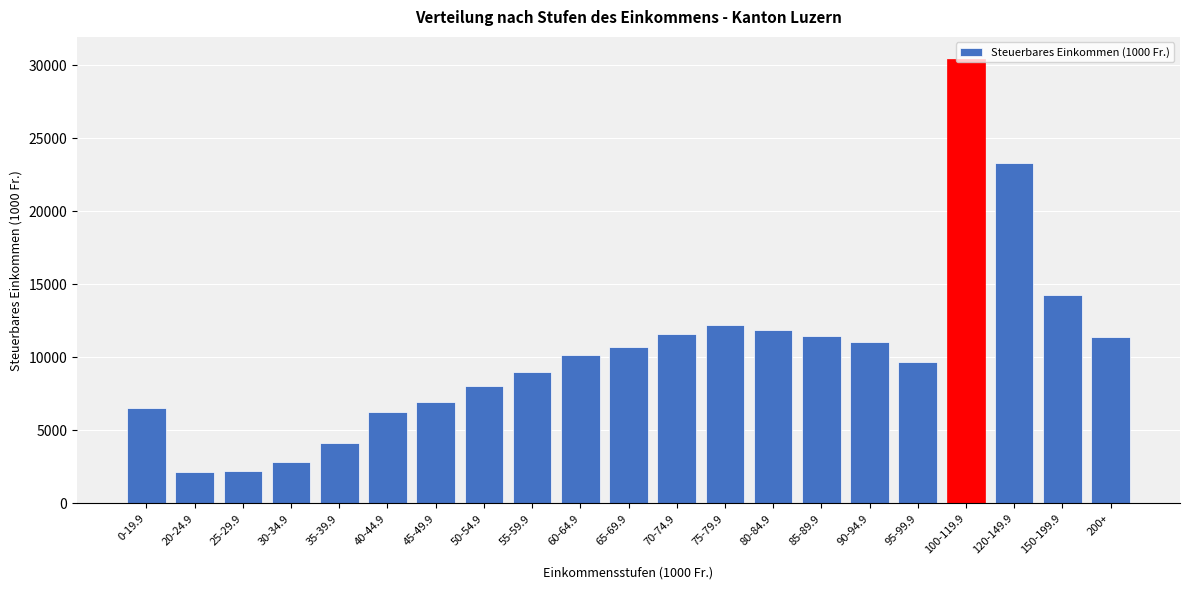

Between 75-79.9 and 95-99.9, which is larger?

75-79.9